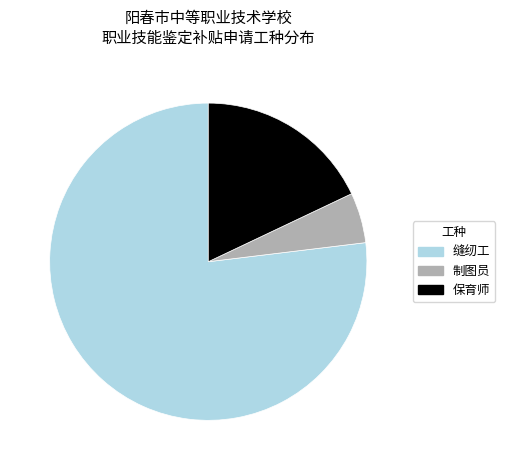

What is the smallest slice in the pie chart?

制图员